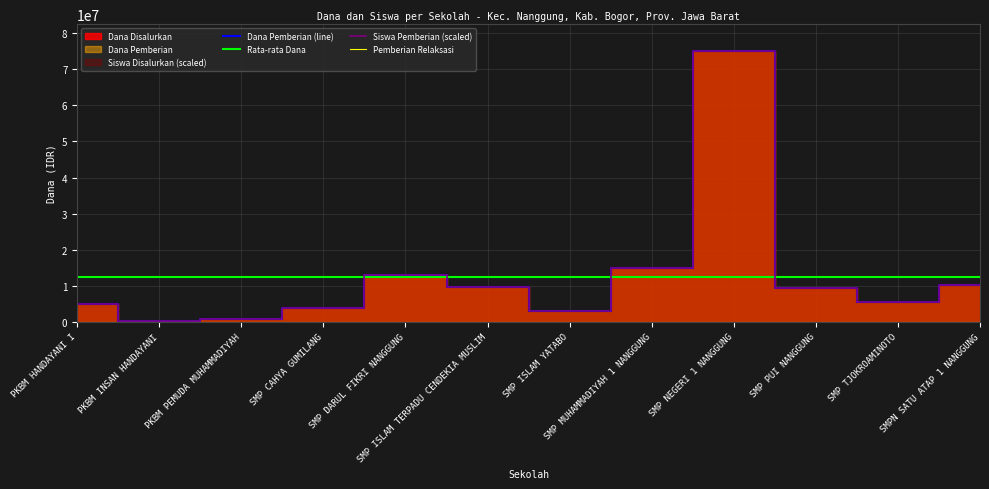

Is the value of Dana Disalurkan at SMP MUHAMMADIYAH 1 NANGGUNG greater than the value of Siswa Disalurkan at SMP CAHYA GUMILANG?

Yes